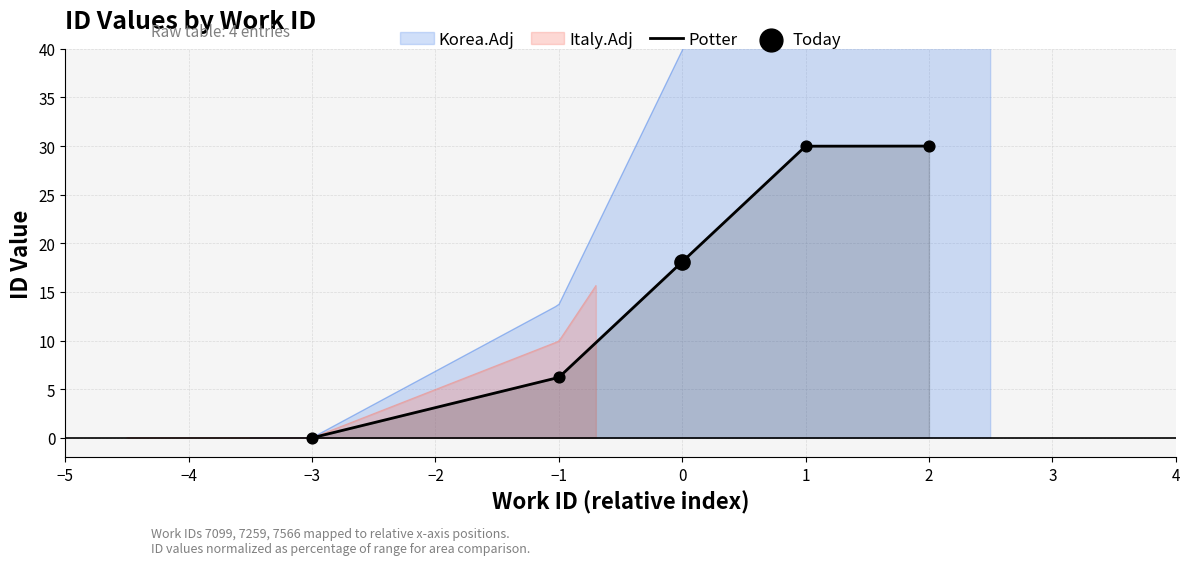

What is the change in value from −3 to 2?

+30.0